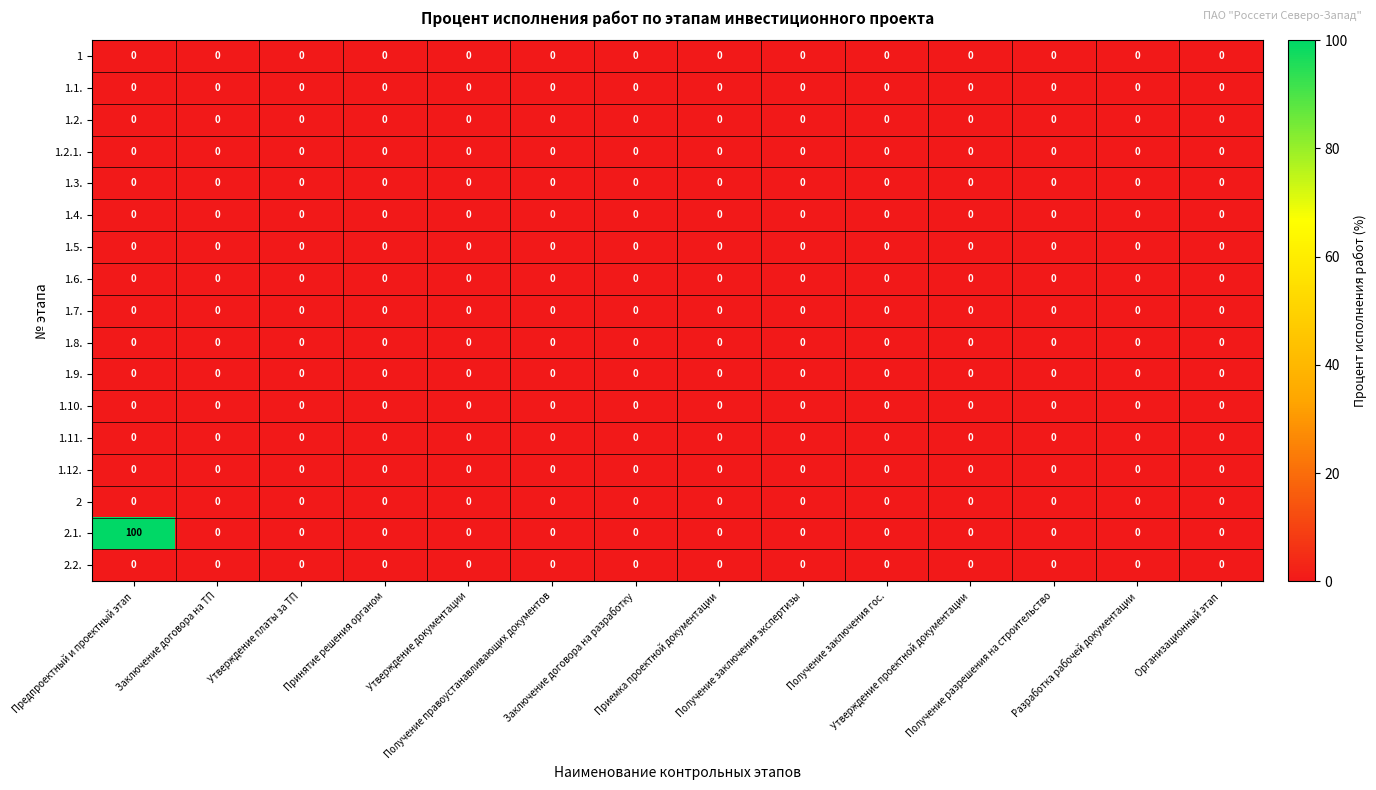

Which series has the widest spread of values?

2.1.